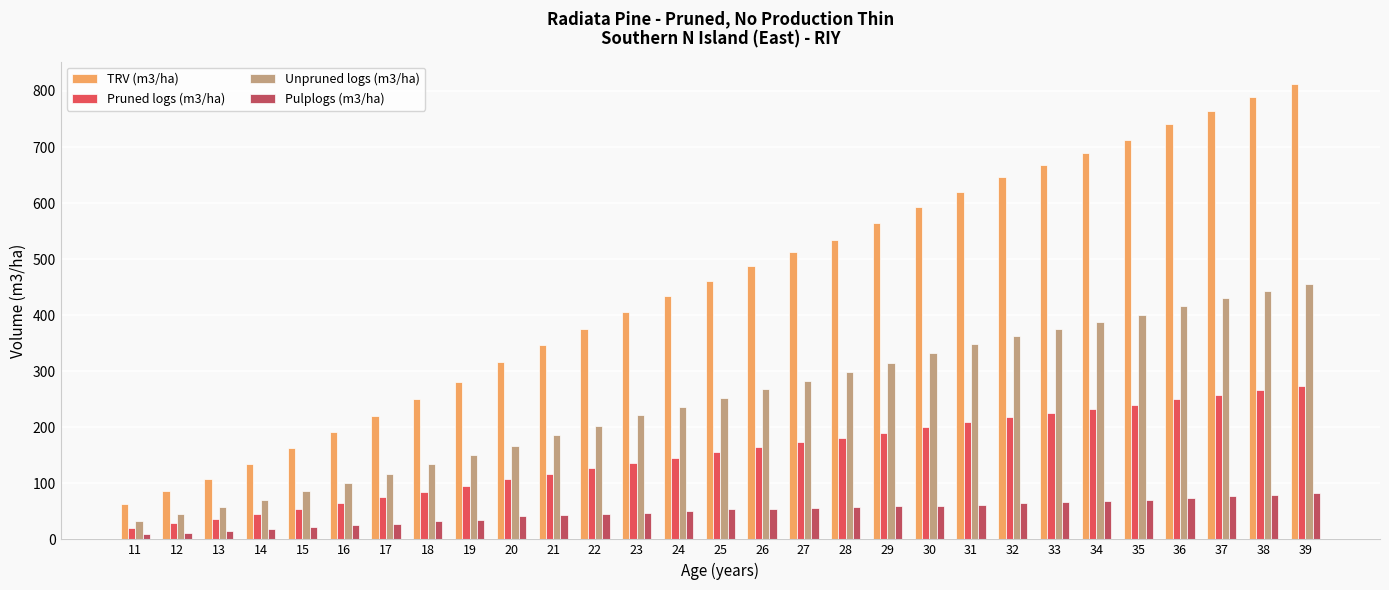

Are the bars horizontal?

No